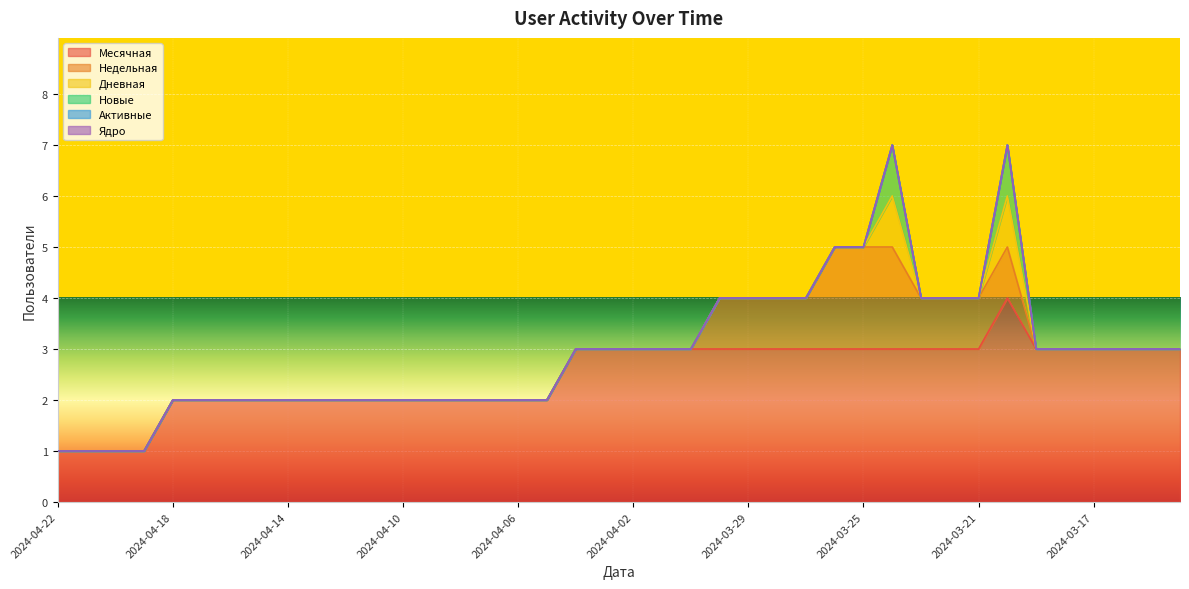

What is the difference between the second highest and minimum values in the Недельная series?

2